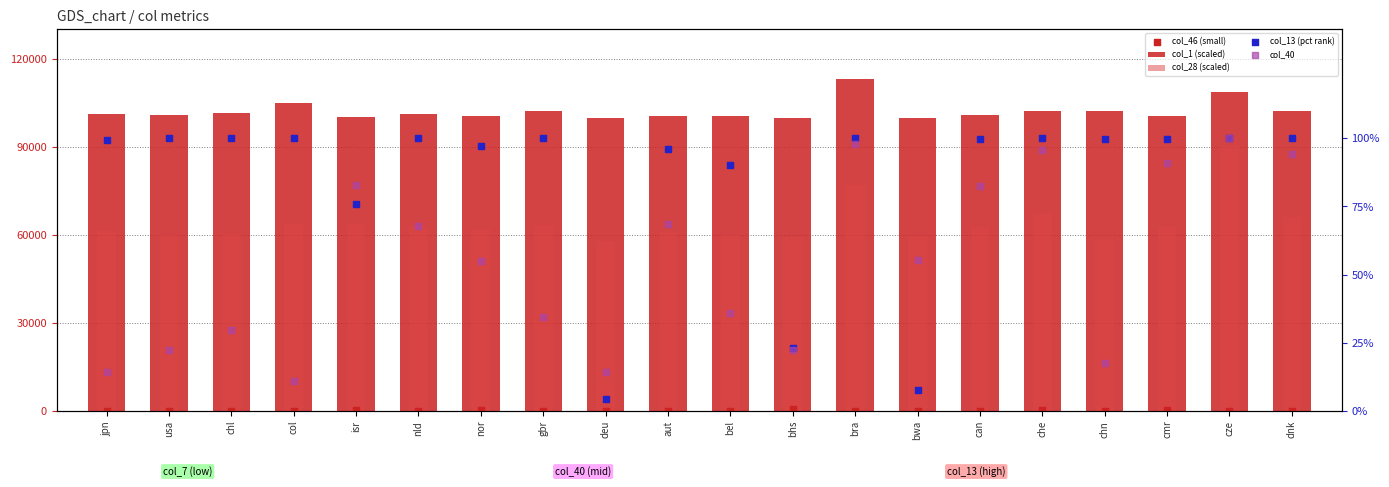

At which category is the sum across all series the highest?

cze